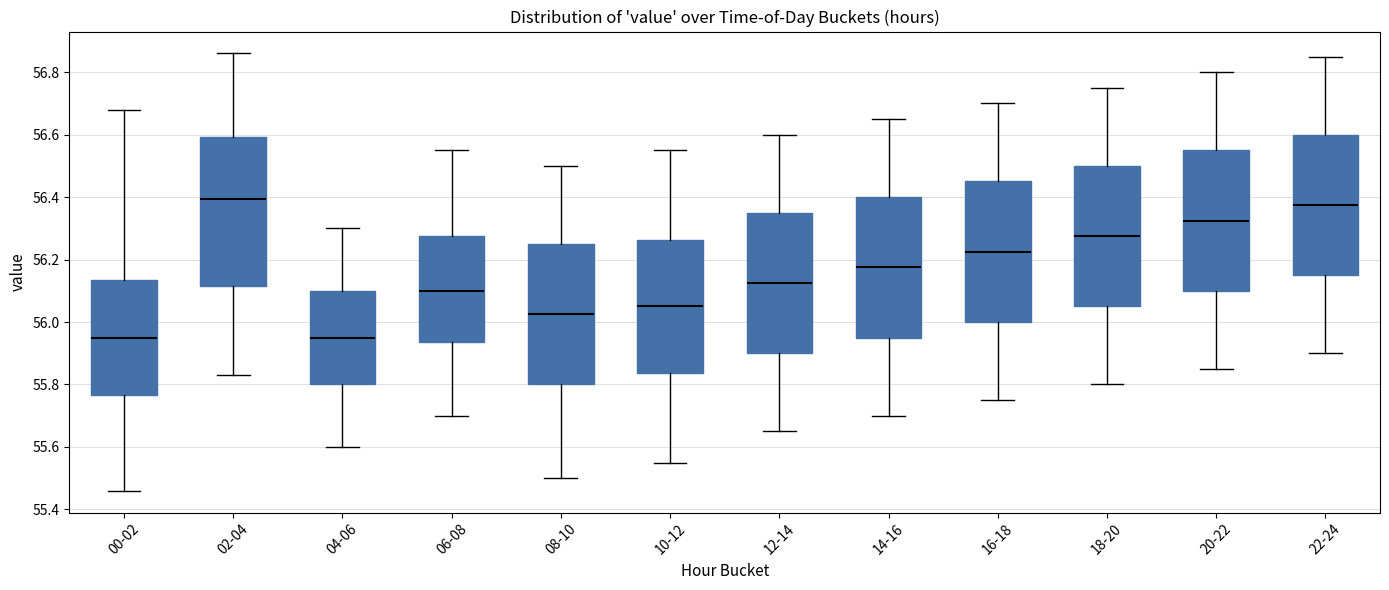

Reading left to right, read every box against the y-axis: the position of its median line, the range the box covers, and the ends of its whiskers. The values are not printed on the chart, so give them approximately, as read against the axis.

00-02: median 55.96, box 55.76 to 56.14, whiskers 55.46 to 56.68
02-04: median 56.40, box 56.12 to 56.60, whiskers 55.84 to 56.86
04-06: median 55.96, box 55.80 to 56.10, whiskers 55.60 to 56.30
06-08: median 56.10, box 55.94 to 56.28, whiskers 55.70 to 56.56
08-10: median 56.02, box 55.80 to 56.26, whiskers 55.50 to 56.50
10-12: median 56.06, box 55.84 to 56.26, whiskers 55.56 to 56.56
12-14: median 56.12, box 55.90 to 56.36, whiskers 55.66 to 56.60
14-16: median 56.18, box 55.96 to 56.40, whiskers 55.70 to 56.66
16-18: median 56.22, box 56.00 to 56.46, whiskers 55.76 to 56.70
18-20: median 56.28, box 56.06 to 56.50, whiskers 55.80 to 56.76
20-22: median 56.32, box 56.10 to 56.56, whiskers 55.86 to 56.80
22-24: median 56.38, box 56.16 to 56.60, whiskers 55.90 to 56.86